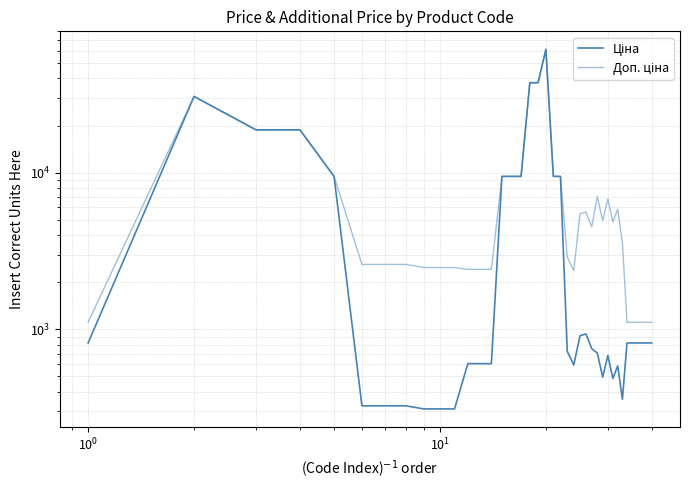

True or false: Доп. ціна has more than 1 points higher than both neighbors.

True